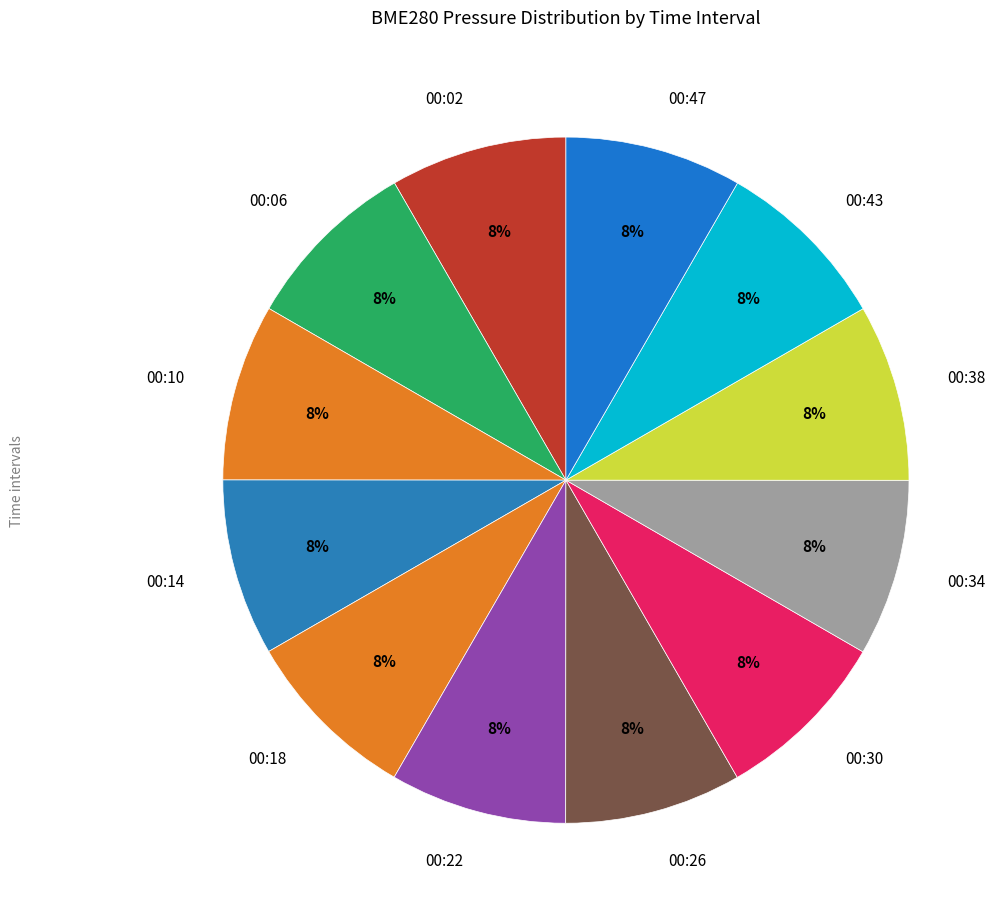

To the nearest percent, what is the average slice percentage?

8%